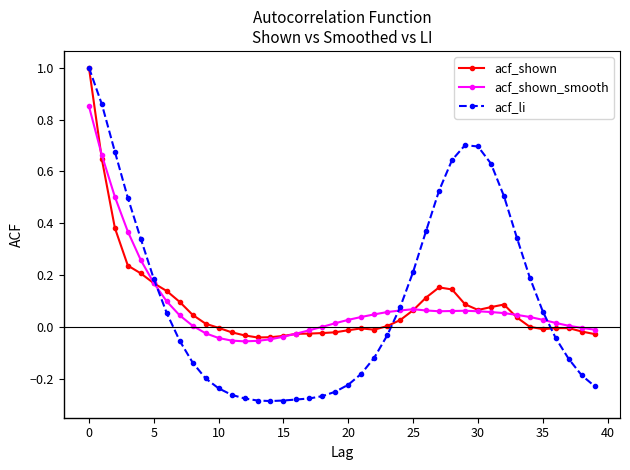

What is the greatest value displayed?

1.0